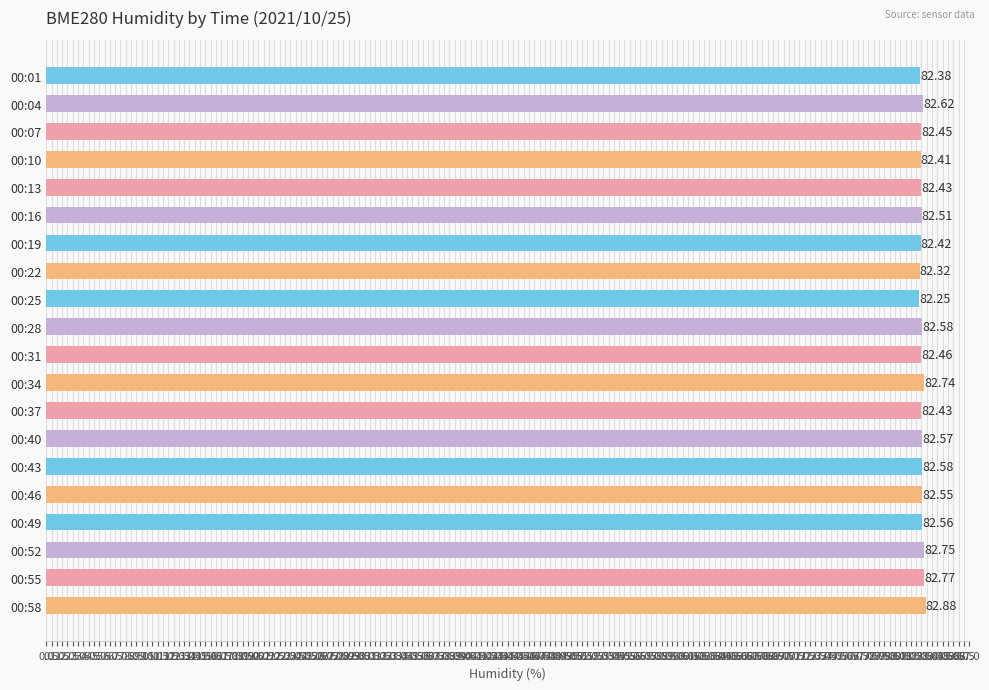

Between 00:58 and 00:25, which is larger?

00:58